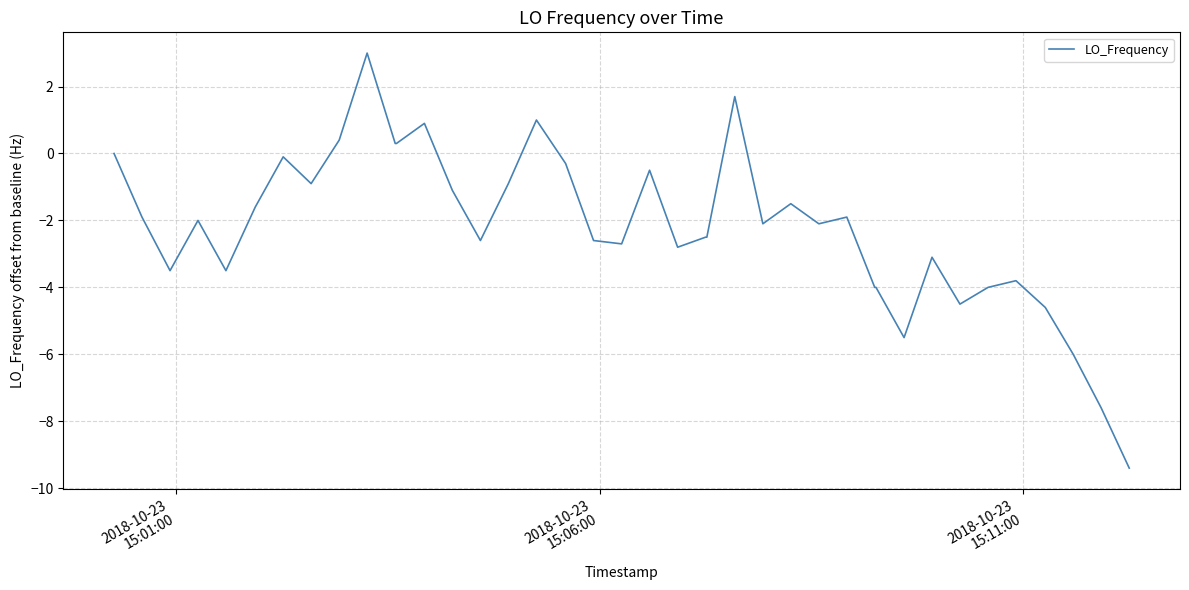

What is the smallest value displayed?

-9.4